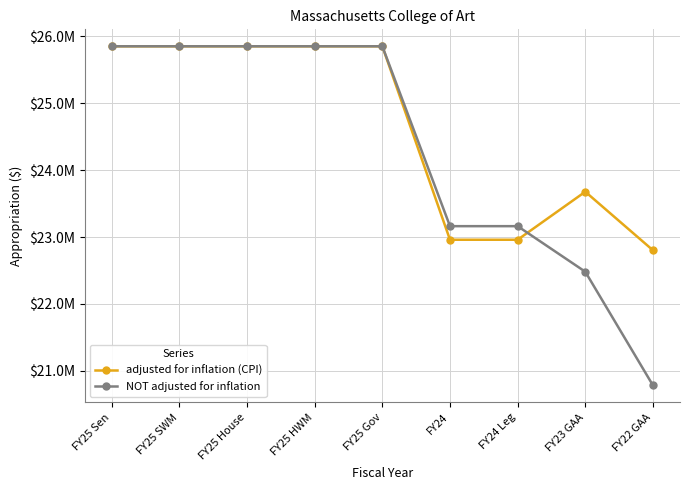

At which label does NOT adjusted for inflation reach its peak?

FY25 Sen